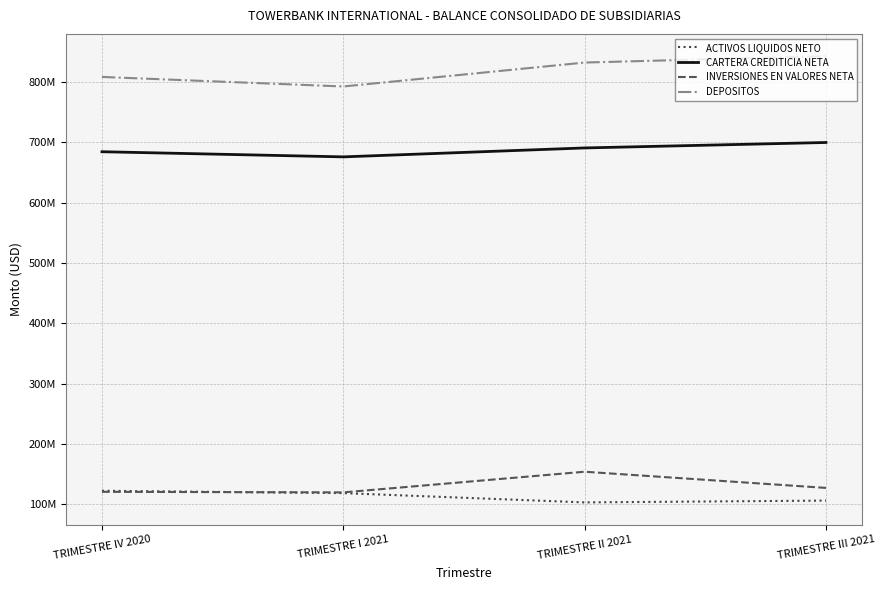

What are all the series names shown in the legend?

ACTIVOS LIQUIDOS NETO, CARTERA CREDITICIA NETA, INVERSIONES EN VALORES NETA, DEPOSITOS